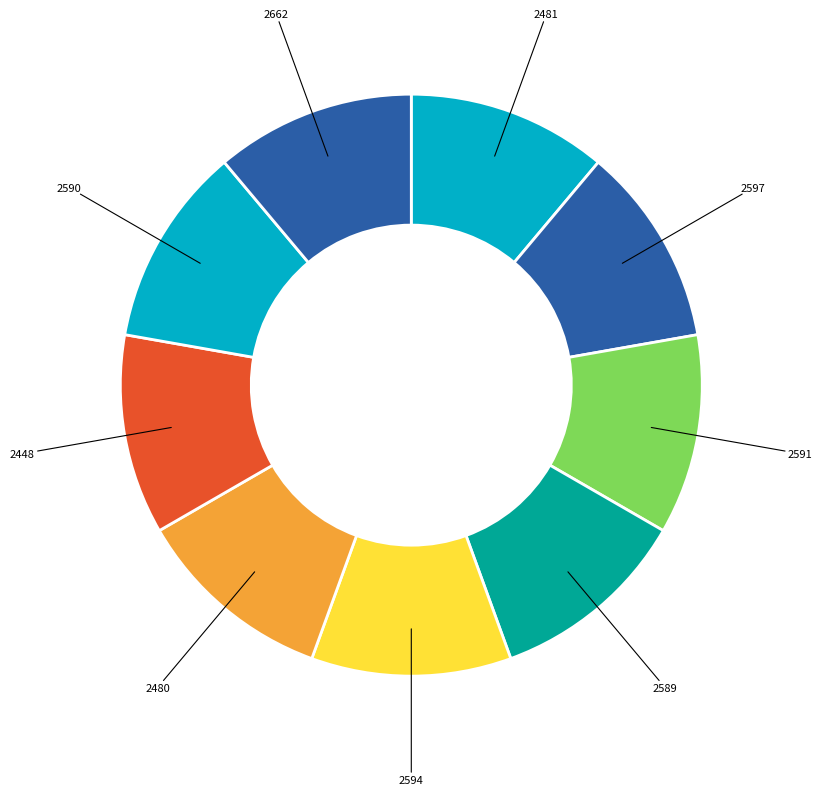

True or false: 2597 accounts for 25% of the total.

False